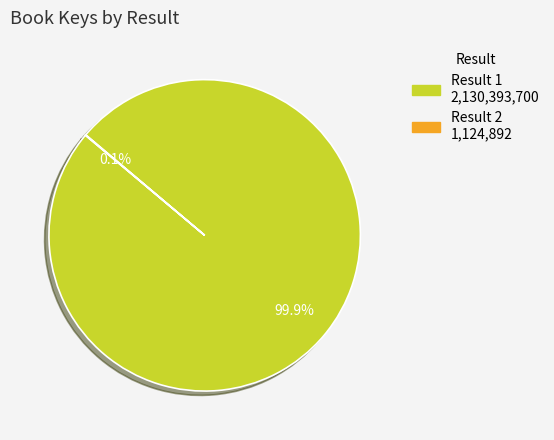

Is there a majority slice in this chart?

Yes